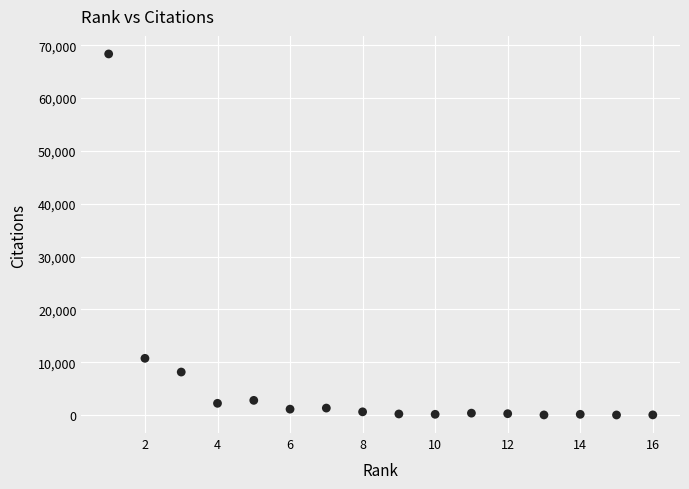

What Y value in the scatter plot is closest to 34194?

10760